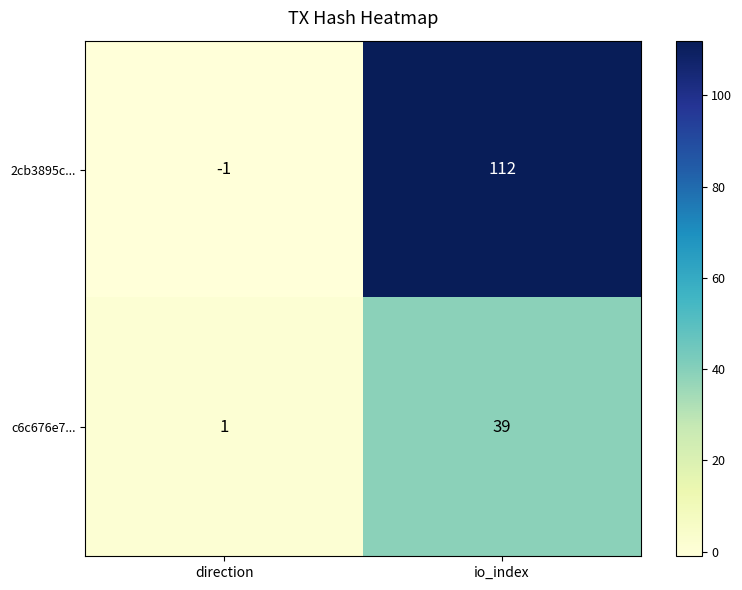

What is the sum of all c6c676e7... values?

40